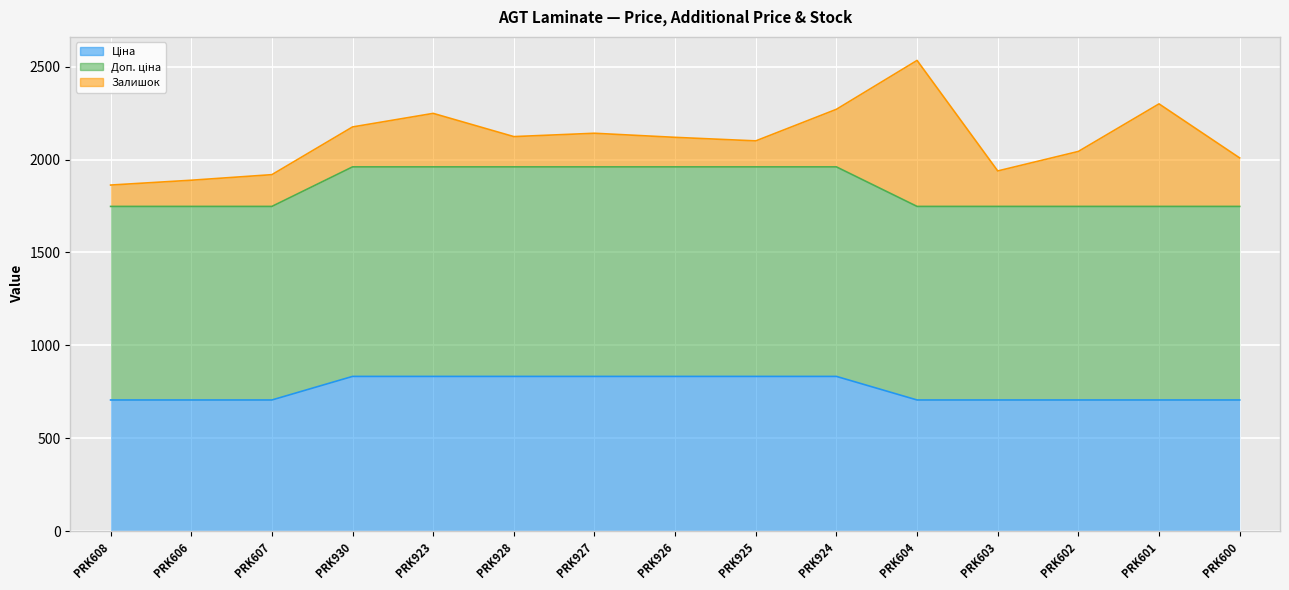

What is the label of the 14th point from the left?

PRK601